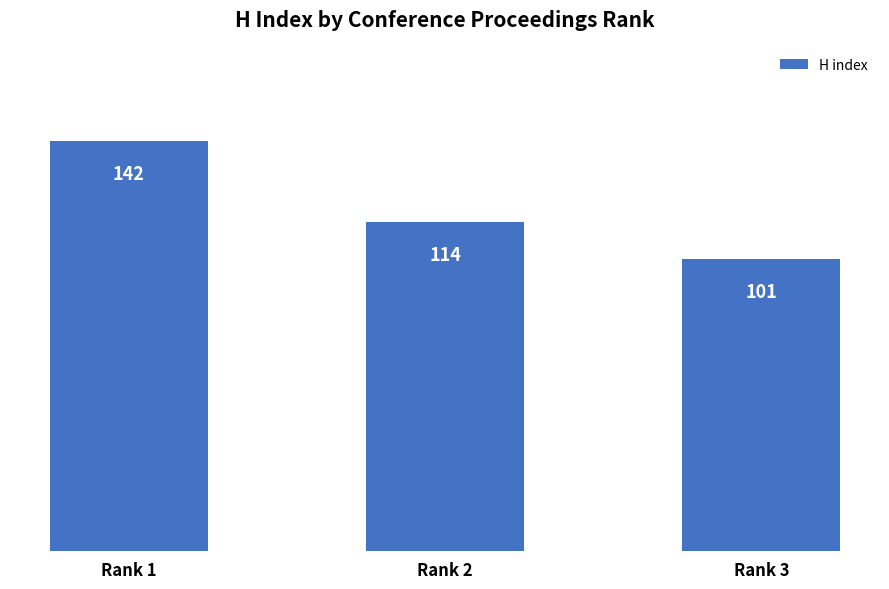

How many categories are shown in the chart?

3